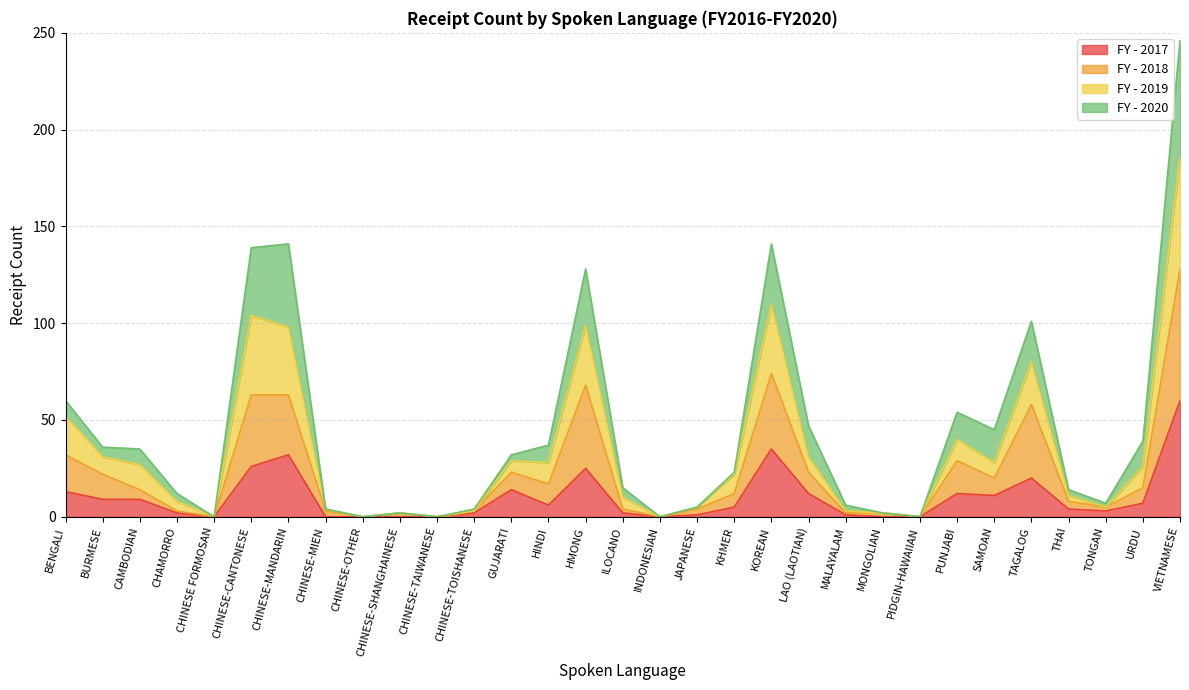

True or false: FY - 2017 has a value of 0 at CHINESE-OTHER.

True